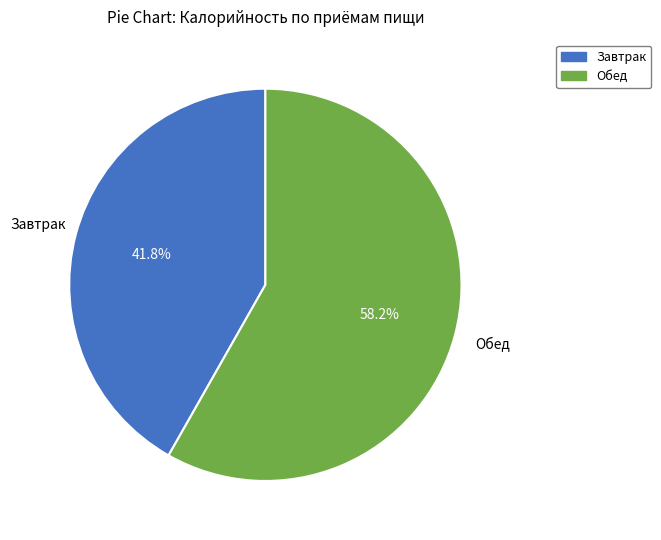

To the nearest percent, what is the difference between the Завтрак and Обед slice percentages?

16%